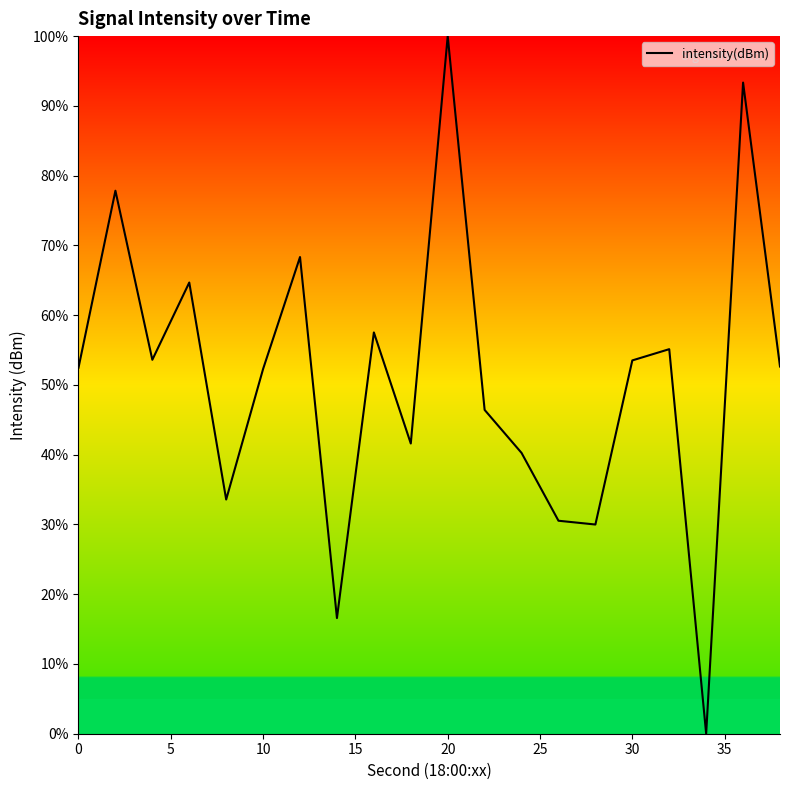

What is the difference between the maximum and minimum values?

100.0